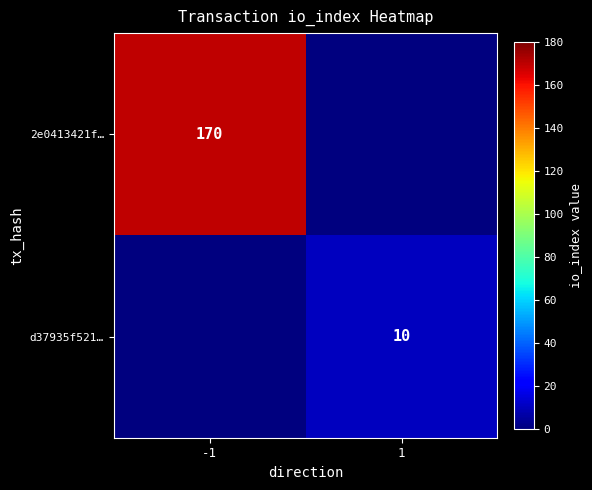

The d37935f521… series shows 10 at 1. True or false?

True